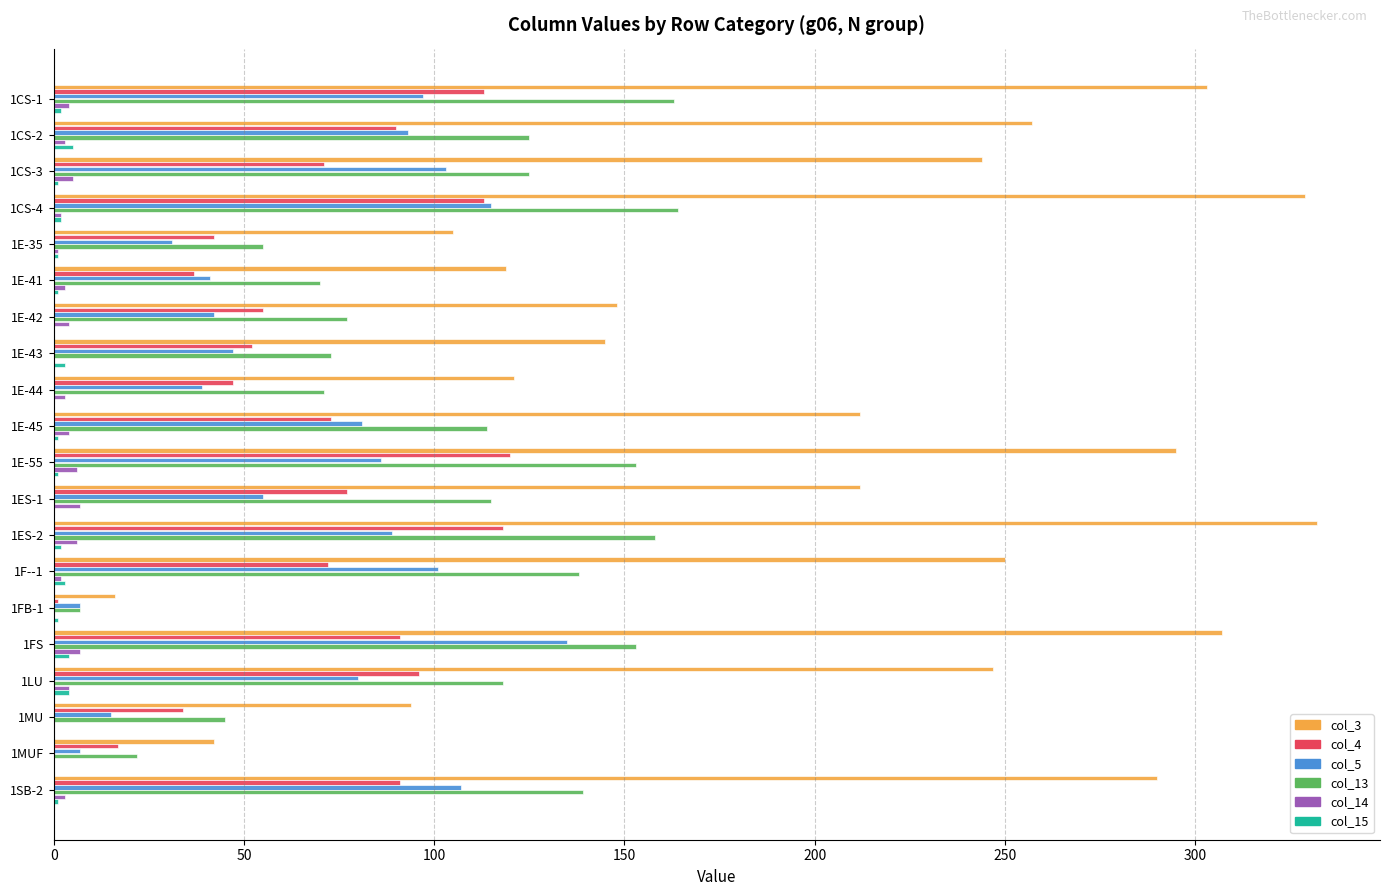

Is it true that col_13 equals 77 at 1E-42?

True